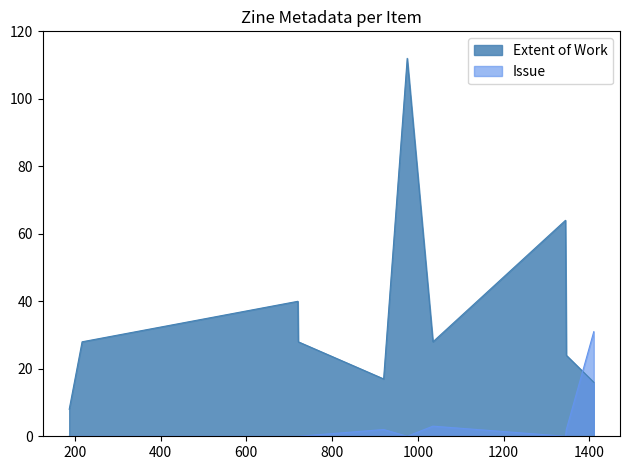

Which has a higher value, 187 or 920?

920